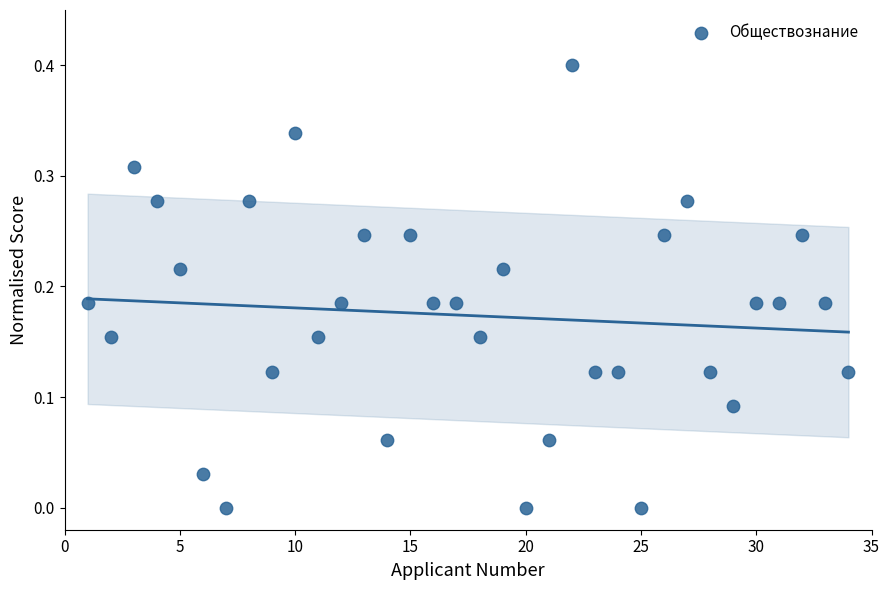

What is the range of Y values (max minus min)?

0.4